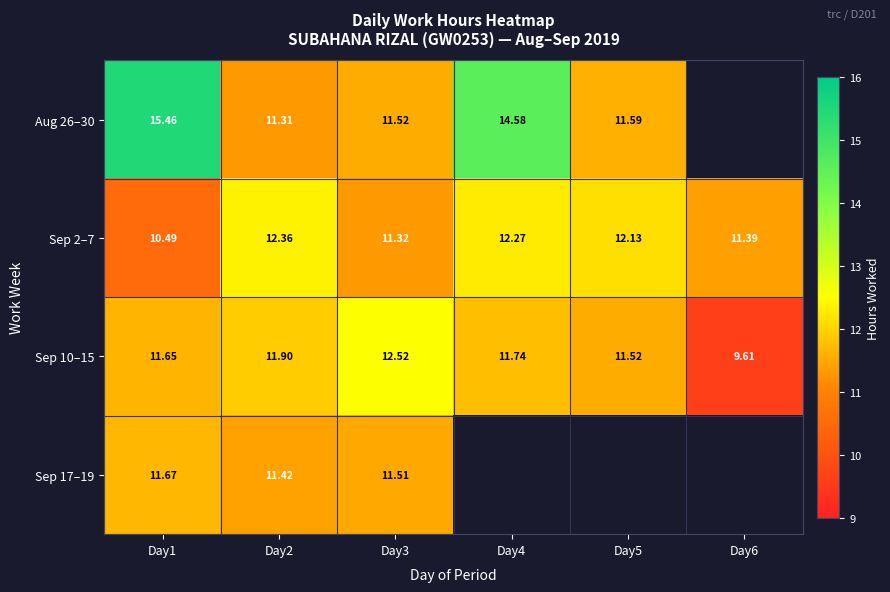

Between Day5 and Day6, which series saw the biggest shift?

Sep 10–15